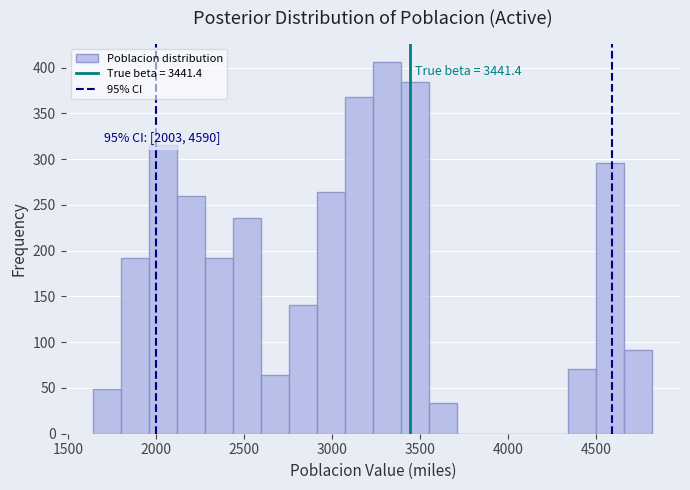

Around what value on the x-axis is the tallest bar? Give the approximate position of its centre, as read against the axis.

3300